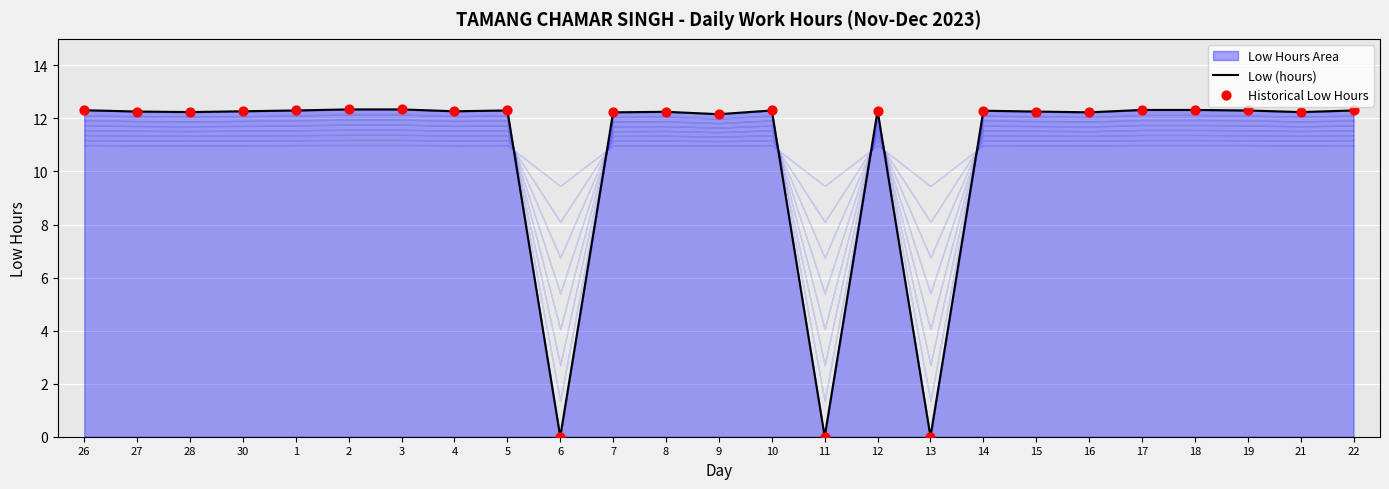

At how many categories does at least one series exceed 10?

22